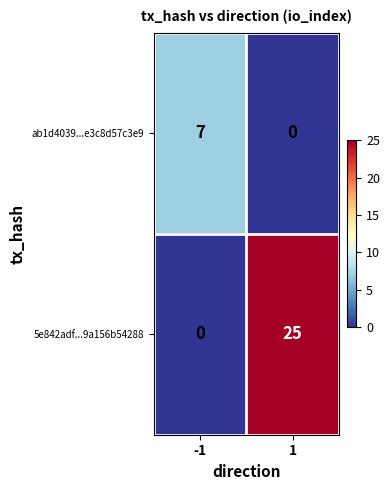

What is the sum of the 5e842adf...9a156b54288 values at 1 and -1?

25